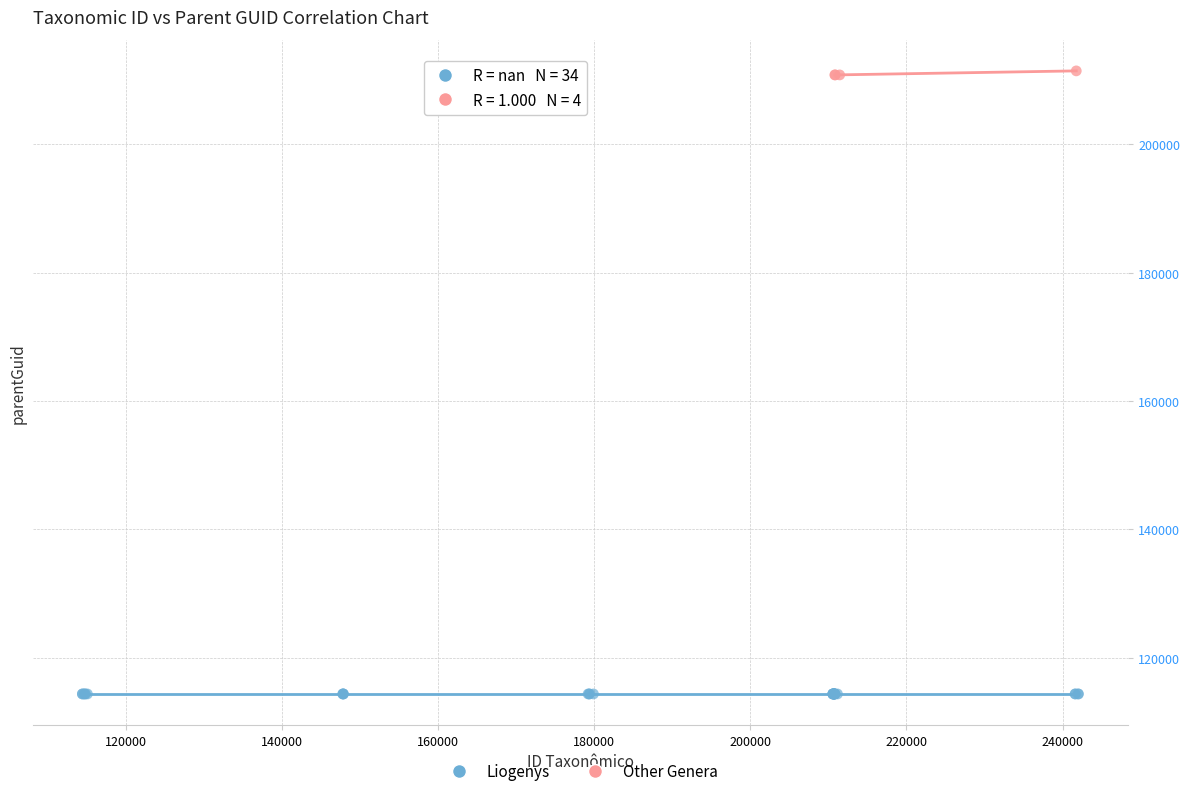

Which series reaches the minimum Y coordinate?

Liogenys